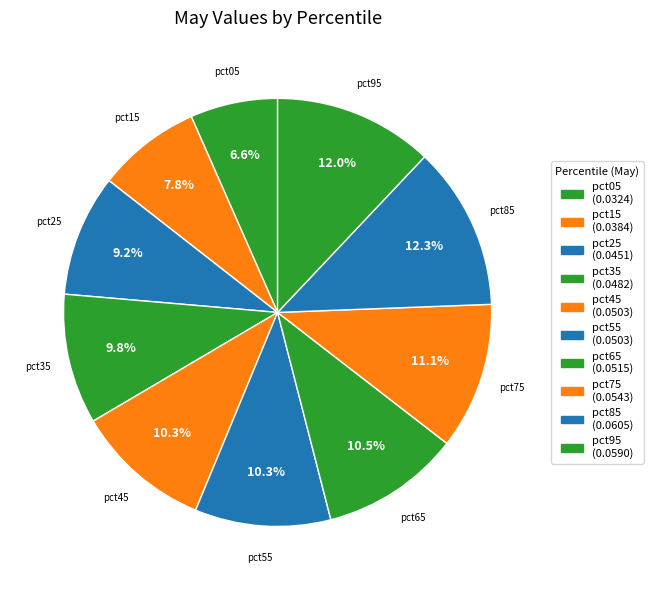

To the nearest percent, what portion does pct55 represent?

10%